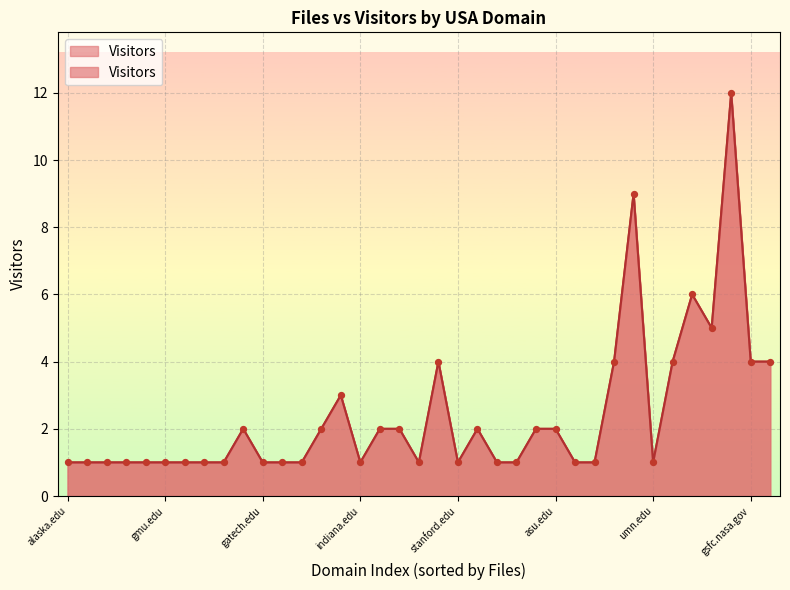

What is the change in value from asu.edu to jpl.nasa.gov?

+10